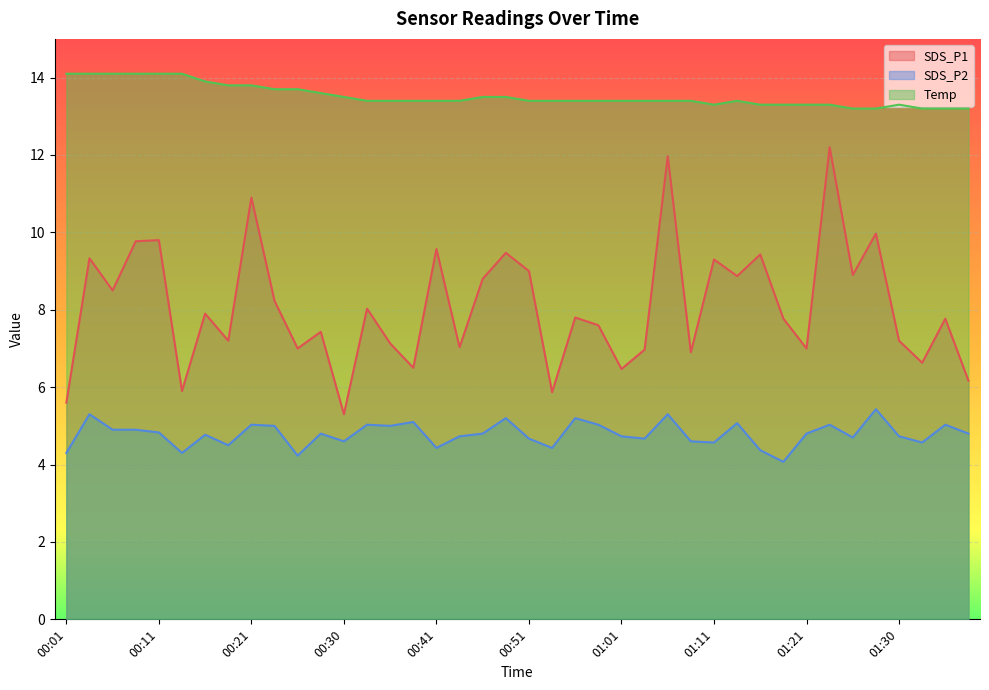

How many interior local valleys does the SDS_P1 series have?

14